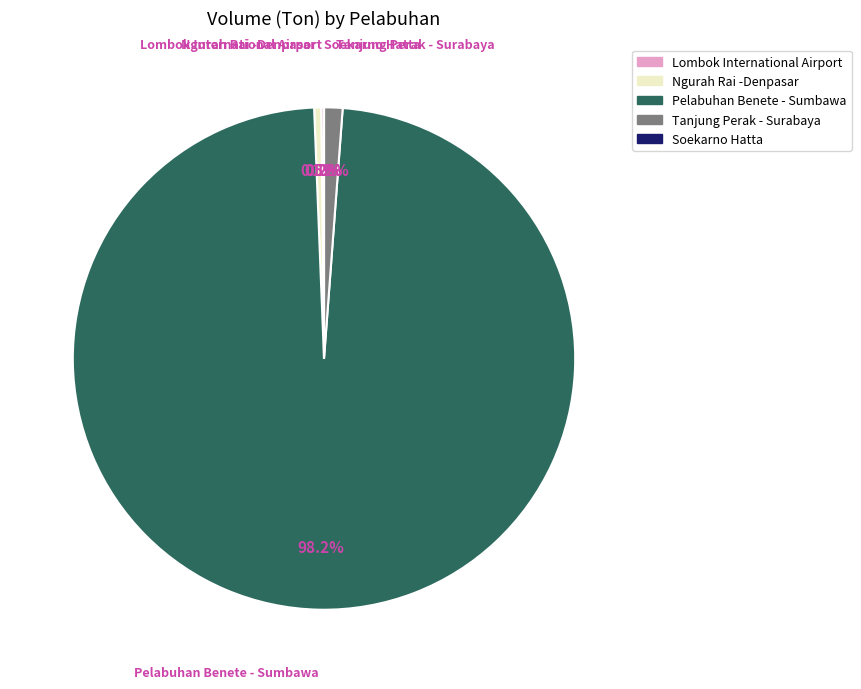

Which category has the biggest portion of the pie?

Pelabuhan Benete - Sumbawa